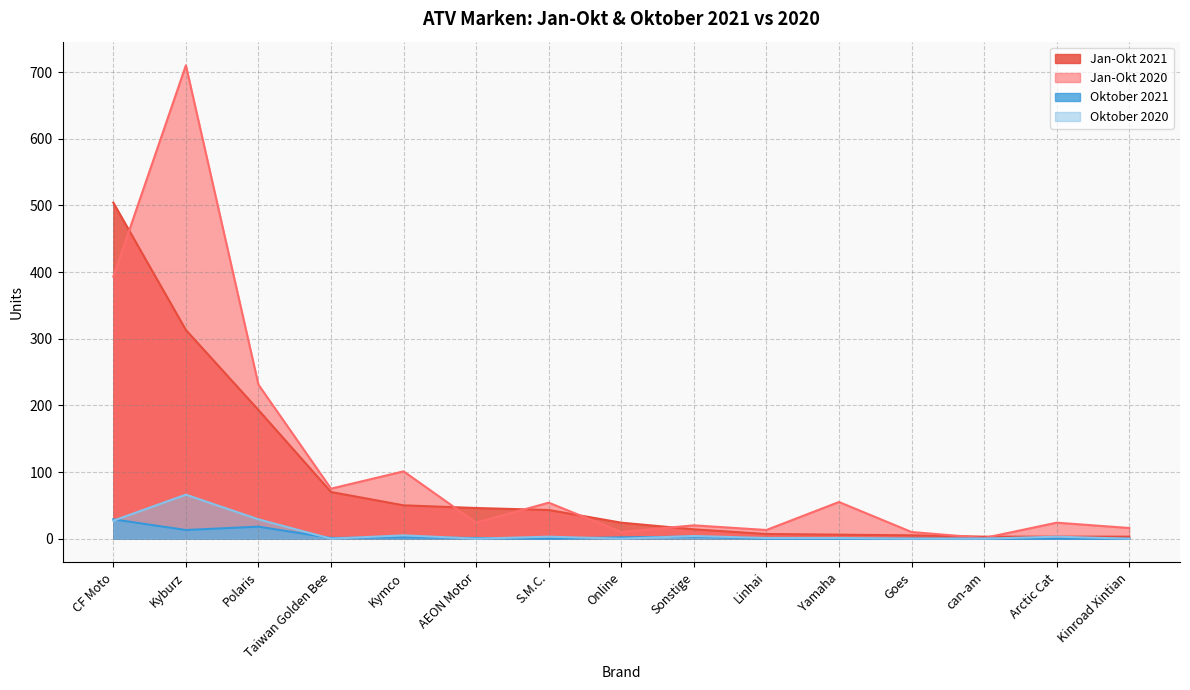

Between which two adjacent categories do Jan-Okt 2021 and Jan-Okt 2020 first intersect?

CF Moto and Kyburz